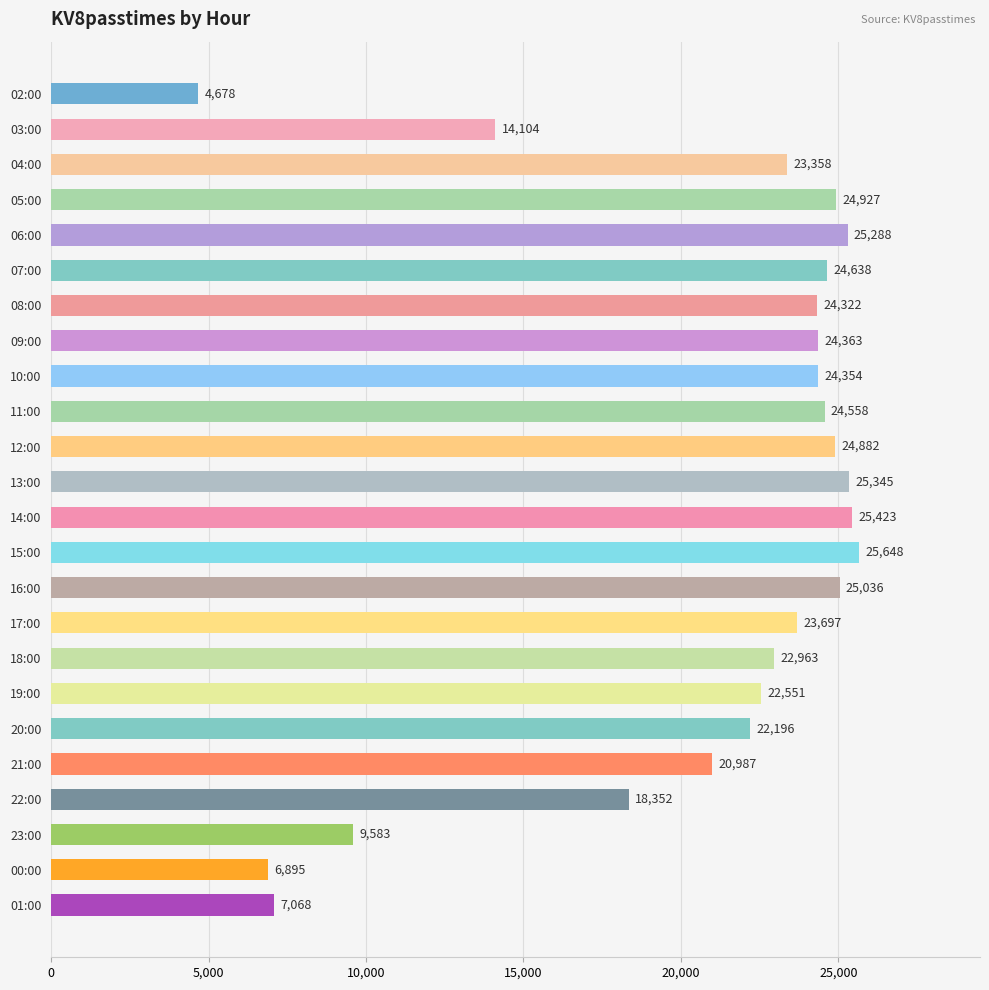

What is the value of the 23rd bar from the top?

6895